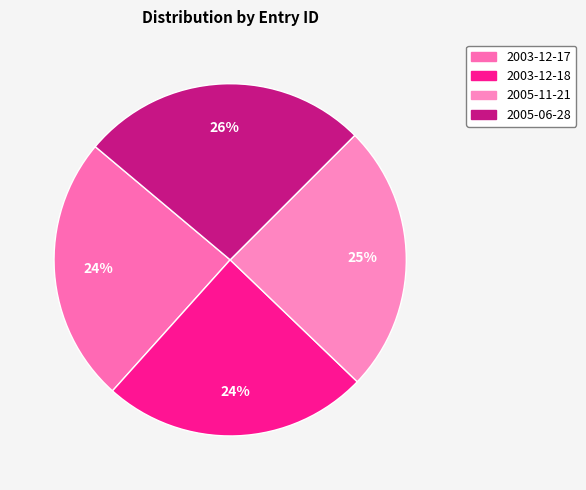

Count the number of slices in the pie.

4